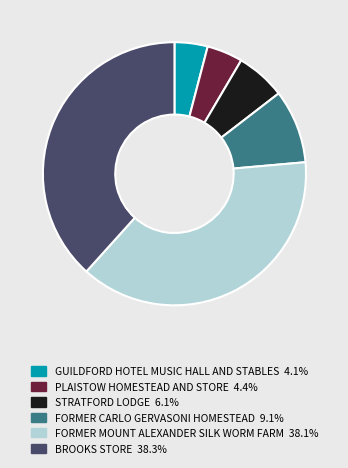

Does BROOKS STORE 38.3% represent more than half of the total?

No